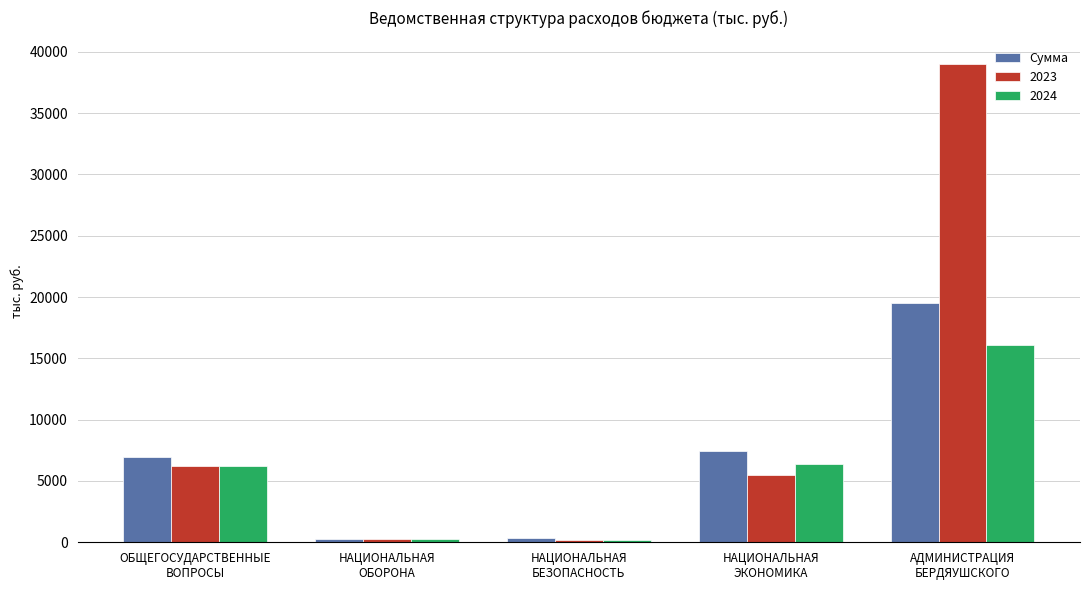

Which series has the widest spread of values?

2023